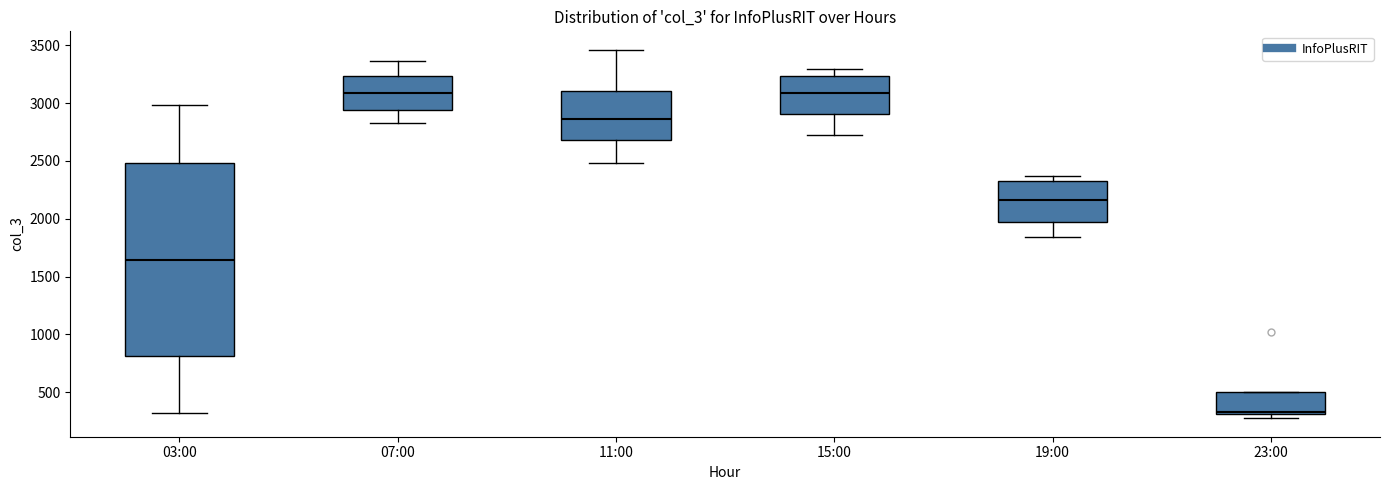

Where is the upper edge of the box for 15:00 on the y-axis? The values are not printed on the chart, so give them approximately, as read against the axis.

3250